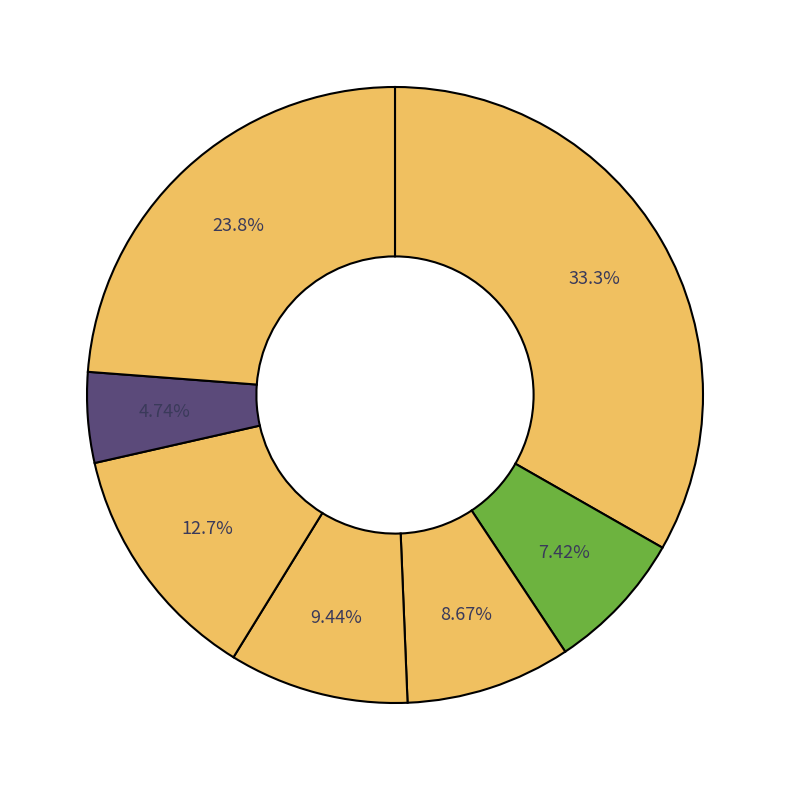

How many segments does this pie chart have?

7